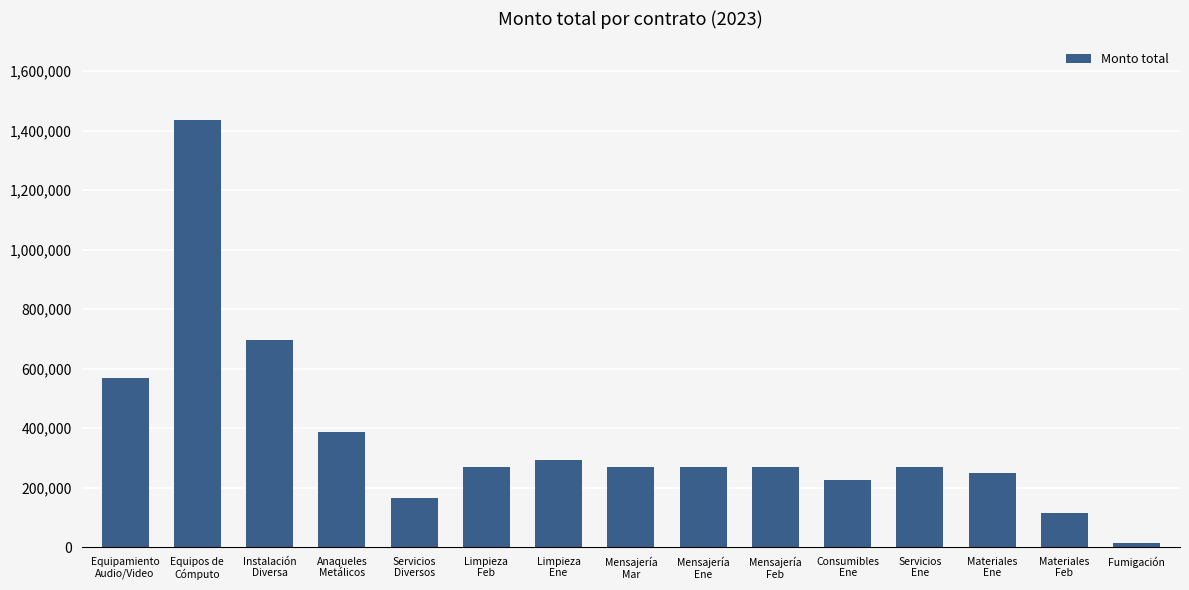

What is the maximum value shown in the chart?

1436916.4